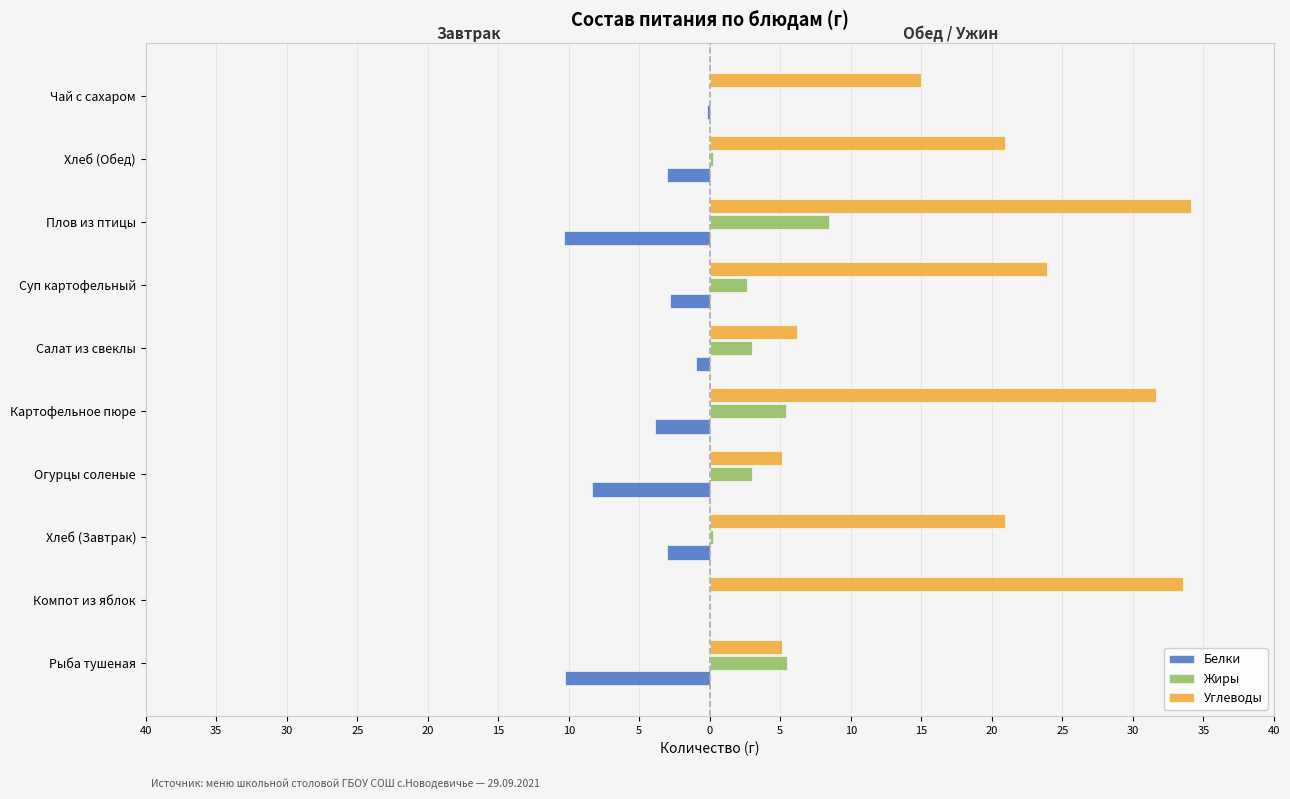

What are all the series names shown in the legend?

Белки, Жиры, Углеводы